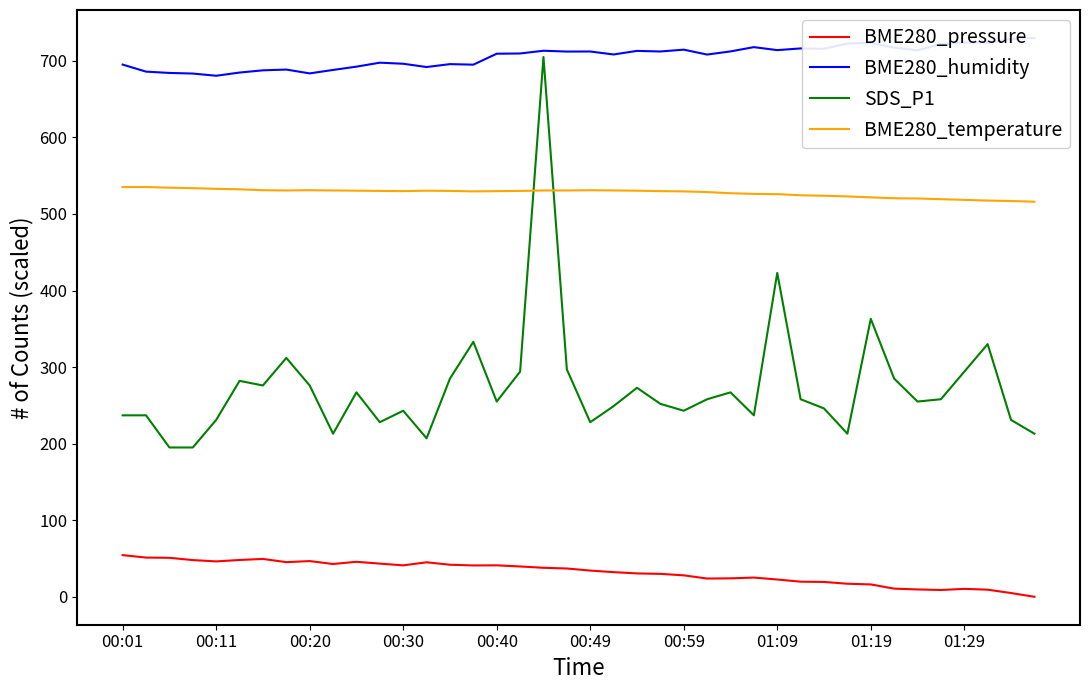

What are all the series names shown in the legend?

BME280_pressure, BME280_humidity, SDS_P1, BME280_temperature